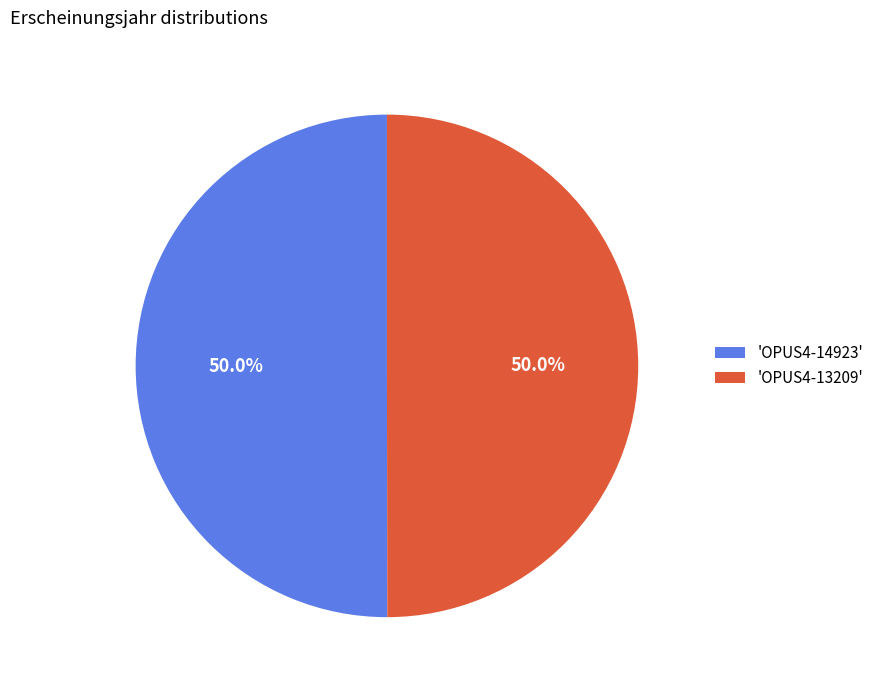

Count the number of slices in the pie.

2